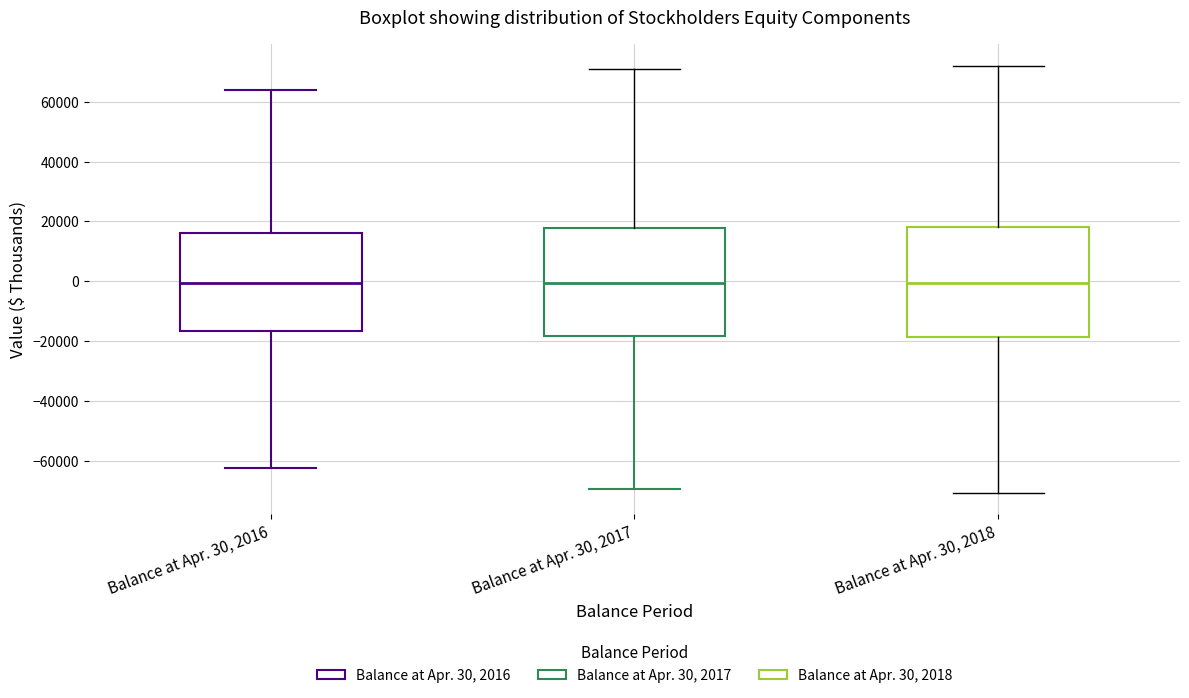

Where does the median line of the box for Balance at Apr. 30, 2017 sit on the y-axis? The values are not printed on the chart, so give them approximately, as read against the axis.

0